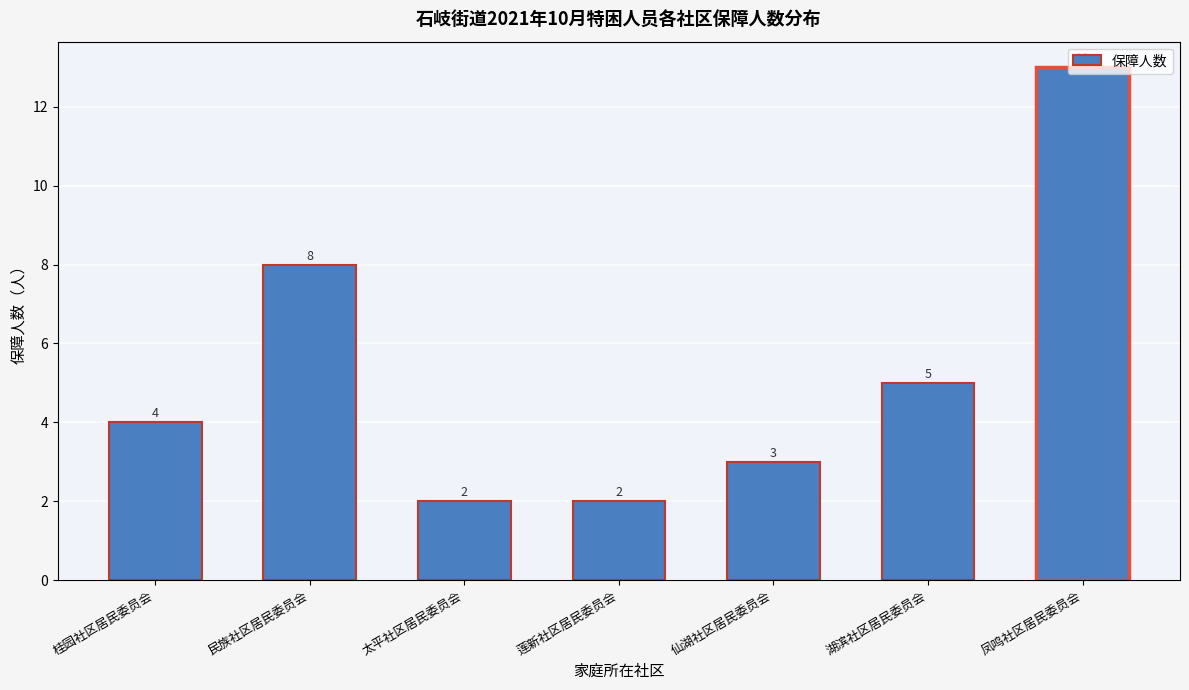

What is the sum of the values at 桂园社区居民委员会 and 太平社区居民委员会?

6